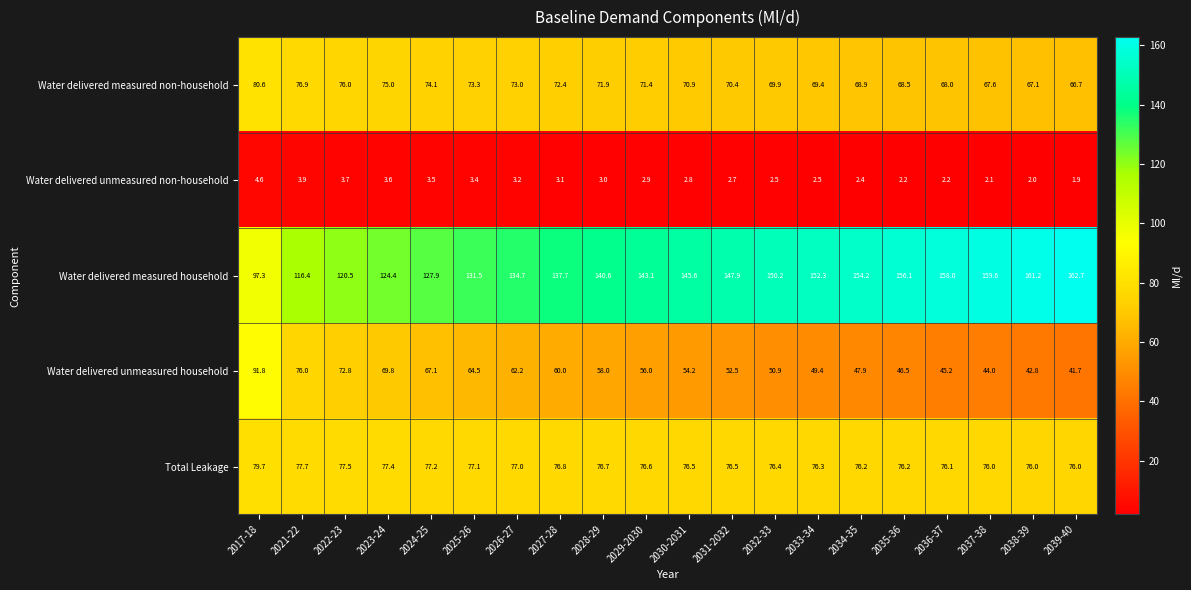

What is the difference between the highest and lowest values at 2035-36?

153.9